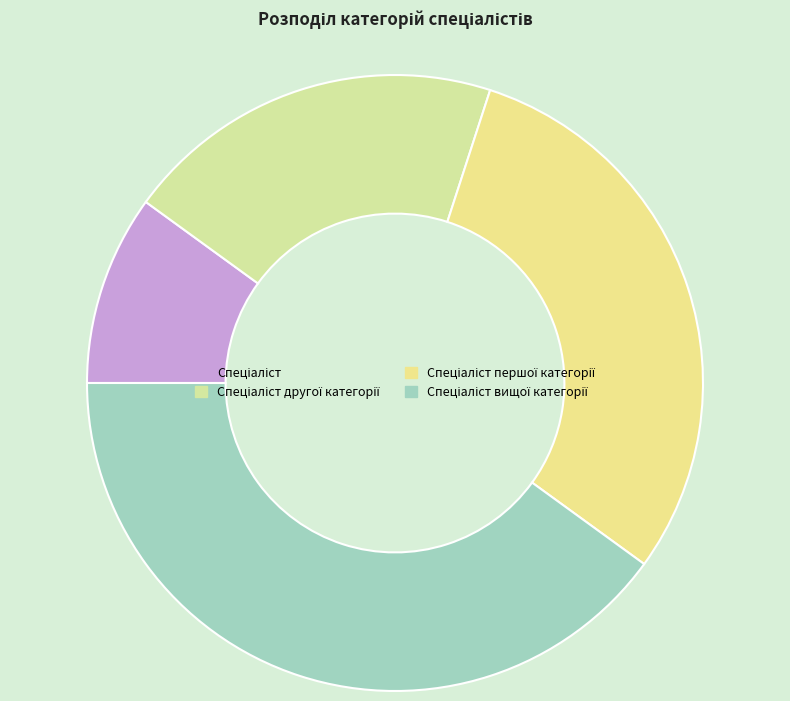

Count the number of slices in the pie.

4